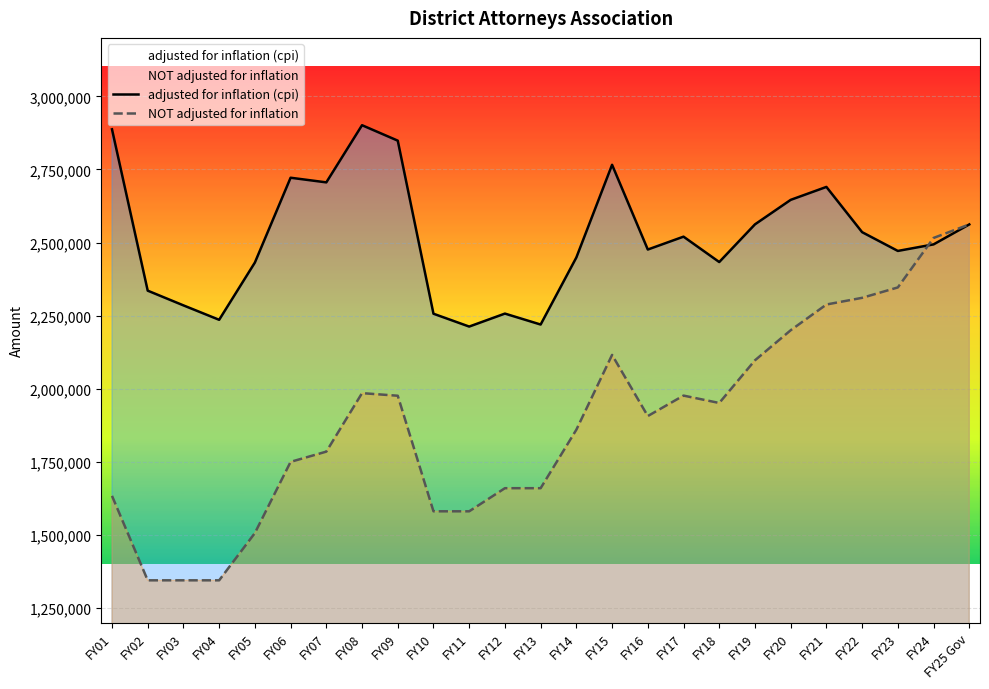

How many data points in NOT adjusted for inflation are less than 1906692?

12